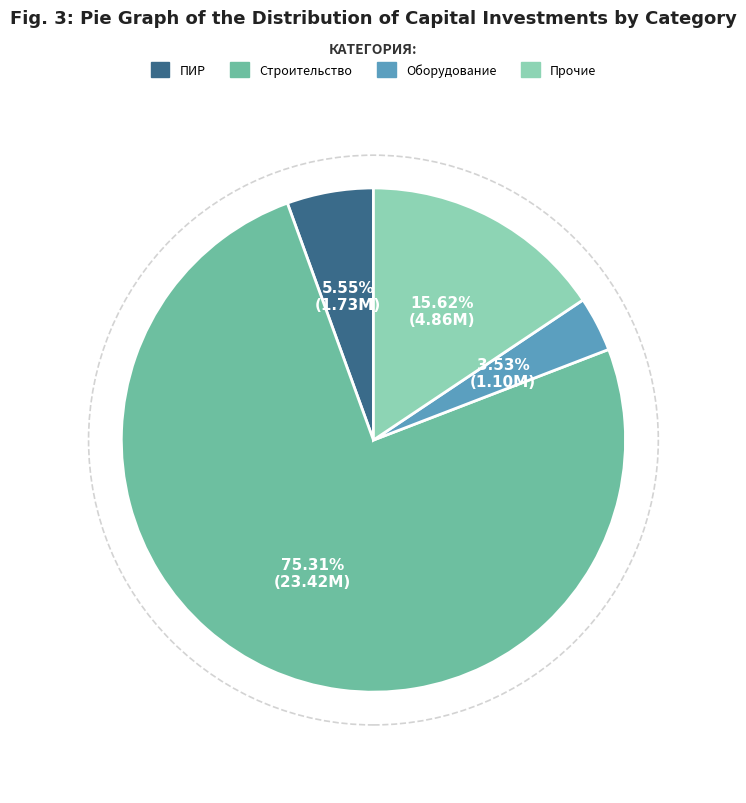

Is there any slice that represents more than half of the pie?

Yes